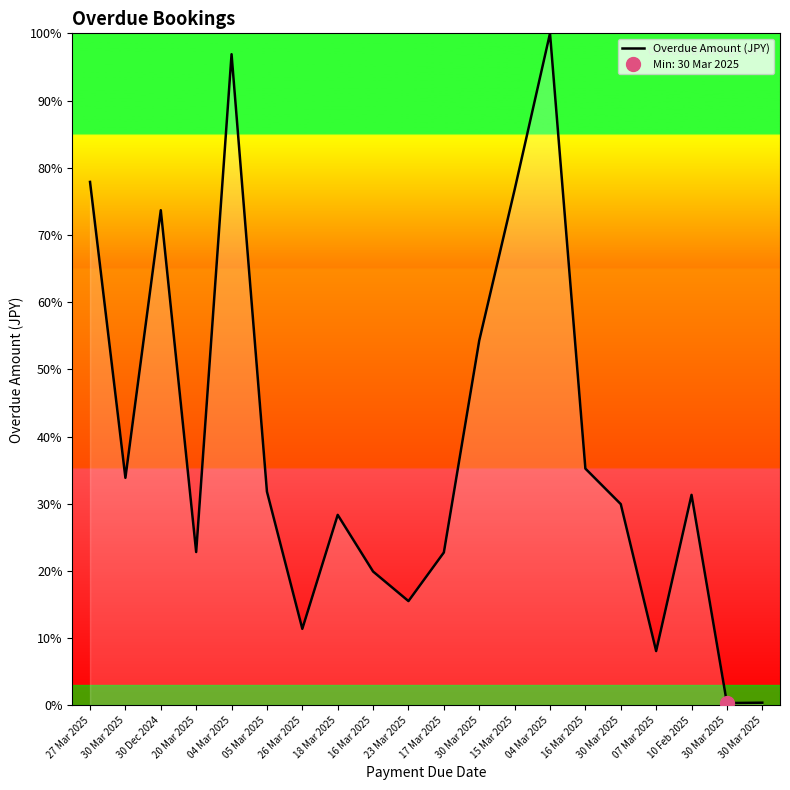

True or false: the data shows 22.8 at 20 Mar 2025.

True